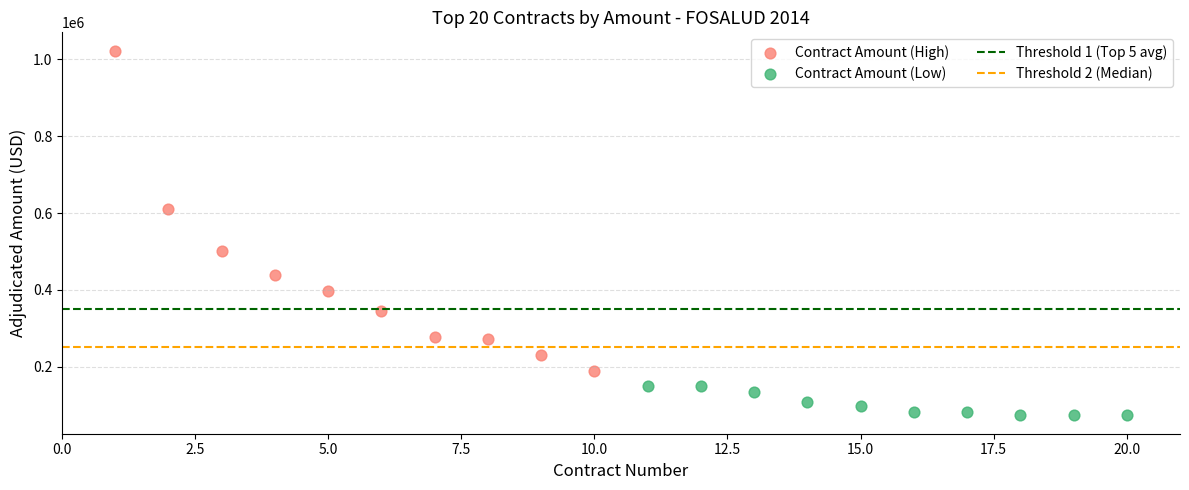

Which series contains the lowest Y value?

Contract Amount (Low)